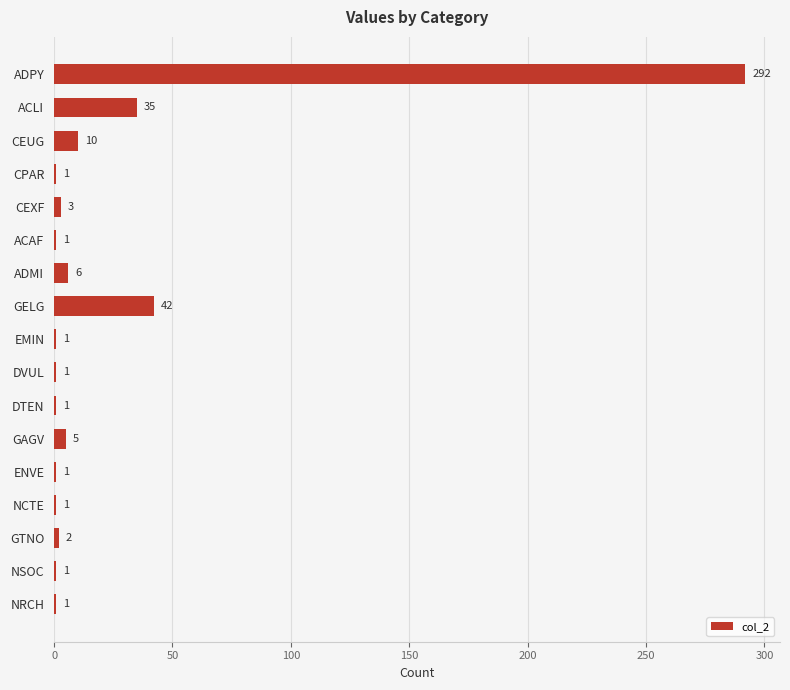

What is the average value?

24